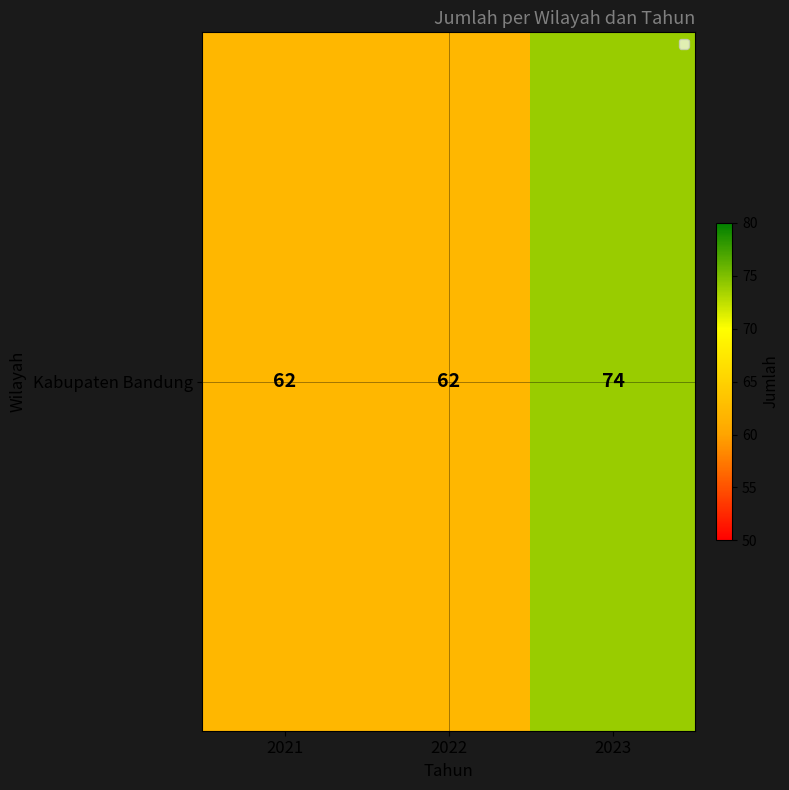

Approximately how many times larger is the value at 2023 compared to 2022?

1.2